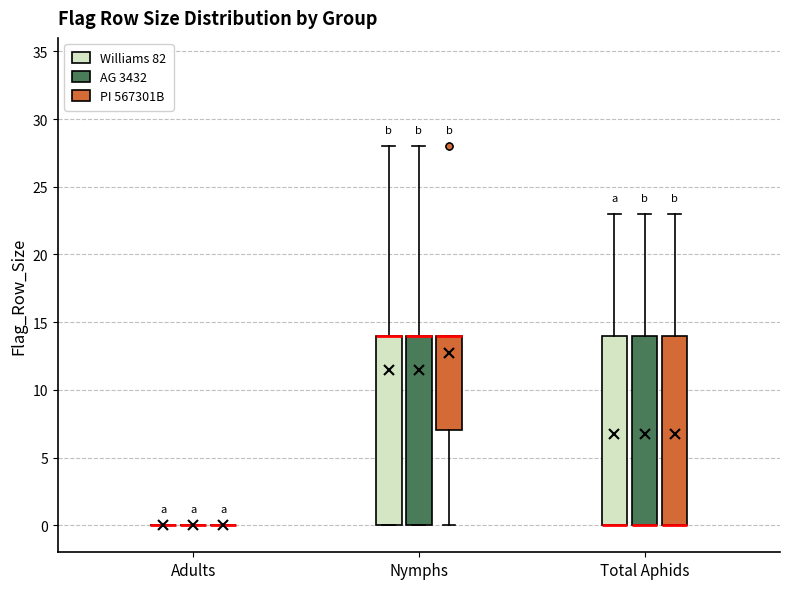

Reading left to right, transcribe this box plot: for each box, give where its median line is, the range the box spans, and where its two whiskers end, as read against the y-axis. The values are not printed on the chart, so give them approximately, as read against the axis.

Adults (Williams 82): box collapsed to a line at 0, whiskers 0 to 0
Adults (AG 3432): box collapsed to a line at 0, whiskers 0 to 0
Adults (PI 567301B): box collapsed to a line at 0, whiskers 0 to 0
Nymphs (Williams 82): median 14 (drawn on the box's upper edge), box 0 to 14, whiskers 0 to 28
Nymphs (AG 3432): median 14 (drawn on the box's upper edge), box 0 to 14, whiskers 0 to 28
Nymphs (PI 567301B): median 14 (drawn on the box's upper edge), box 7 to 14, whiskers 0 to 14
Total Aphids (Williams 82): median 0 (drawn on the box's lower edge), box 0 to 14, whiskers 0 to 23
Total Aphids (AG 3432): median 0 (drawn on the box's lower edge), box 0 to 14, whiskers 0 to 23
Total Aphids (PI 567301B): median 0 (drawn on the box's lower edge), box 0 to 14, whiskers 0 to 23